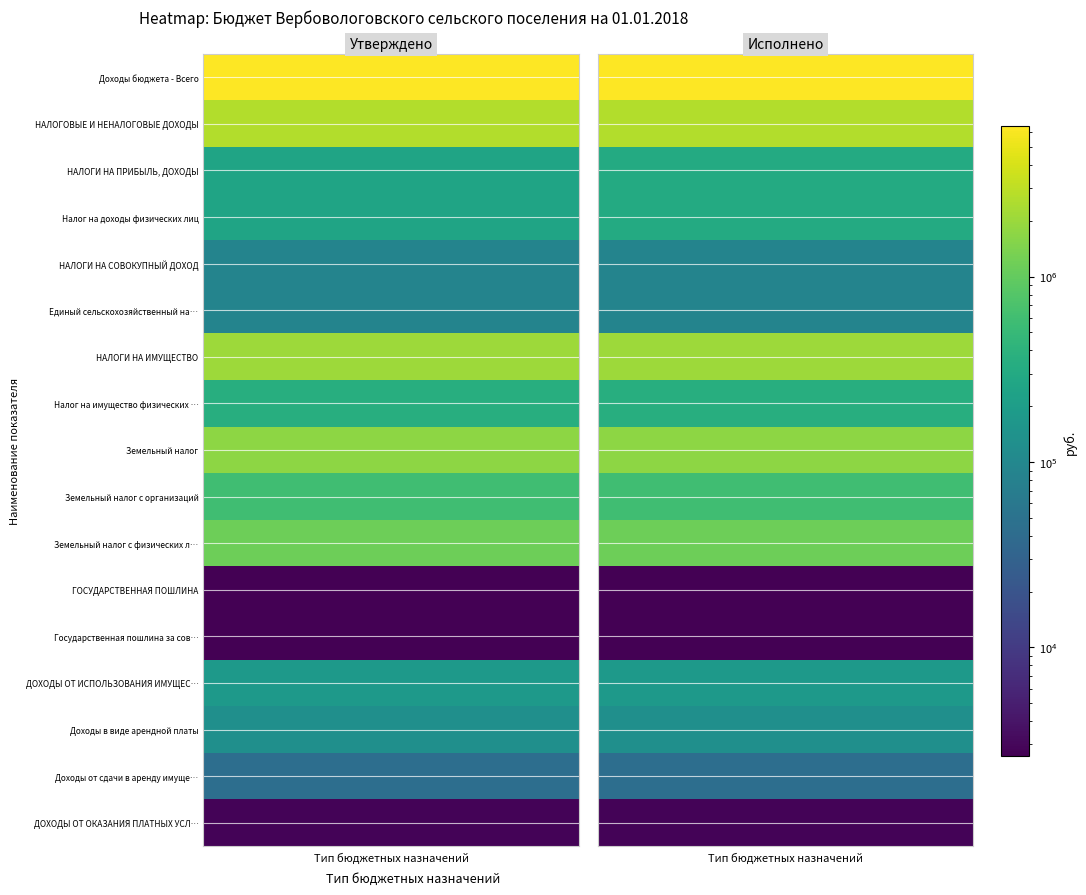

What is the difference between the highest and lowest values at 0?

6481015.0